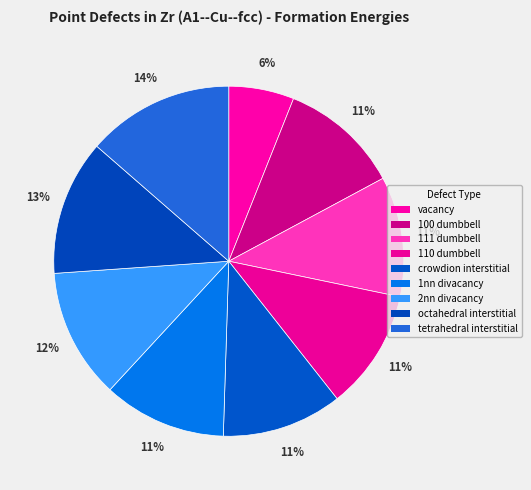

Is there any slice that represents more than half of the pie?

No